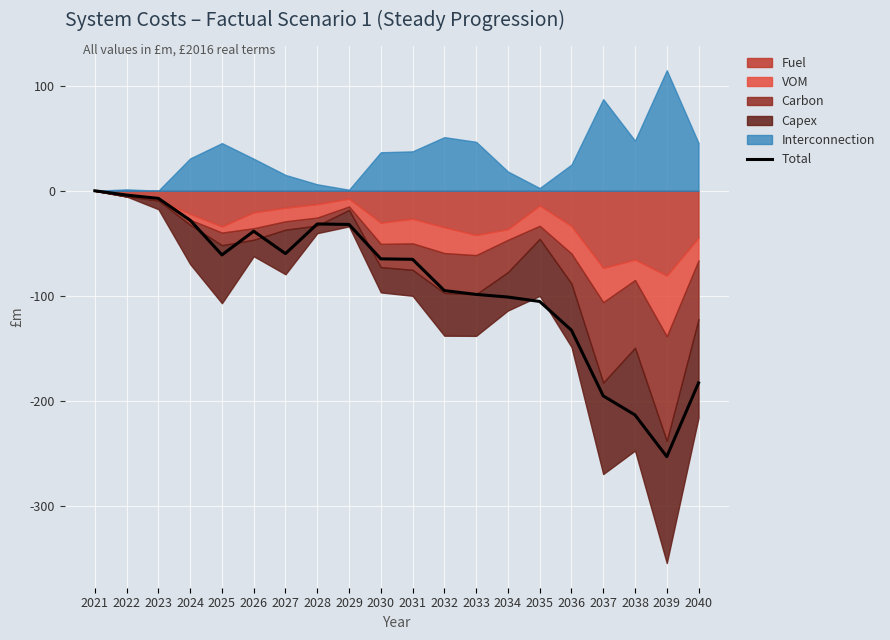

How many interior local peaks (higher than both neighbors) does the data have?

2